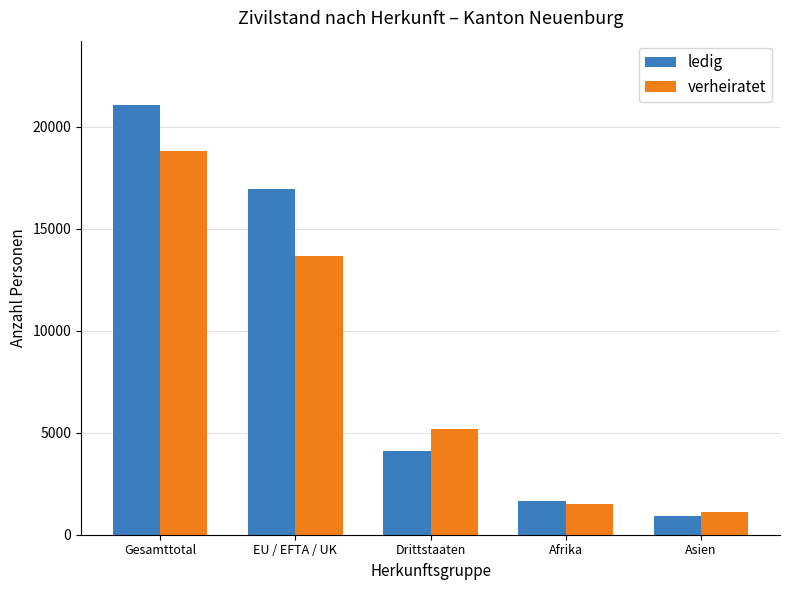

At which label is verheiratet closest to 9943?

EU / EFTA / UK